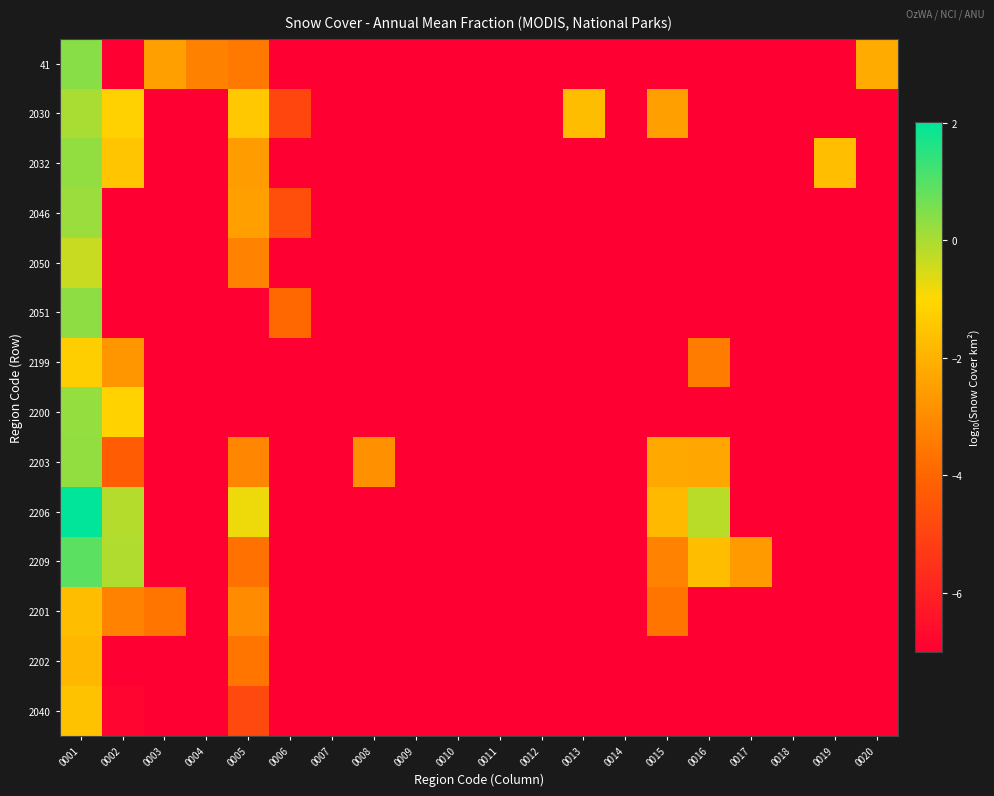

Count the number of data series in this chart.

14